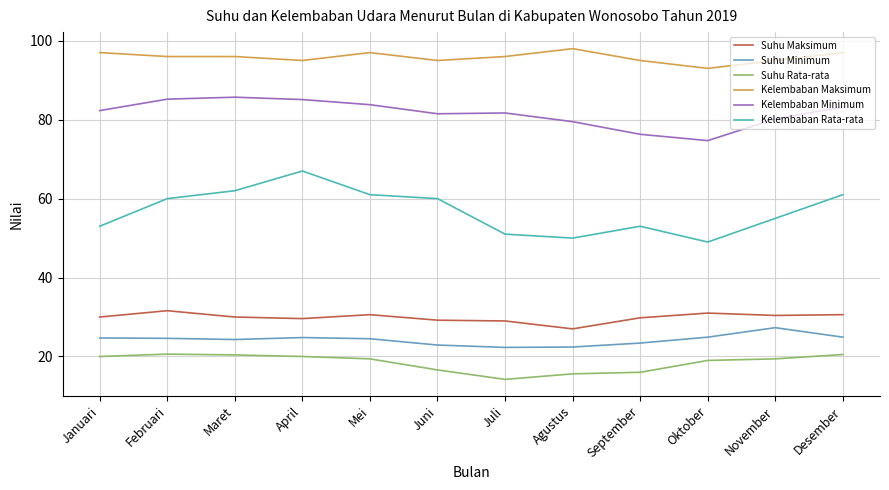

Rank the series at Desember from lowest to highest value.

Suhu Rata-rata, Suhu Minimum, Suhu Maksimum, Kelembaban Rata-rata, Kelembaban Minimum, Kelembaban Maksimum